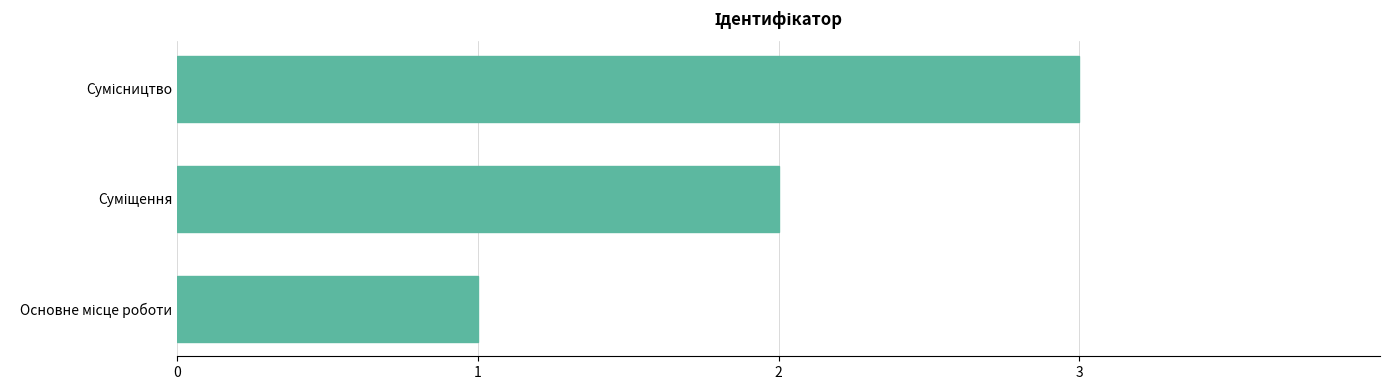

What is the smallest value displayed?

1